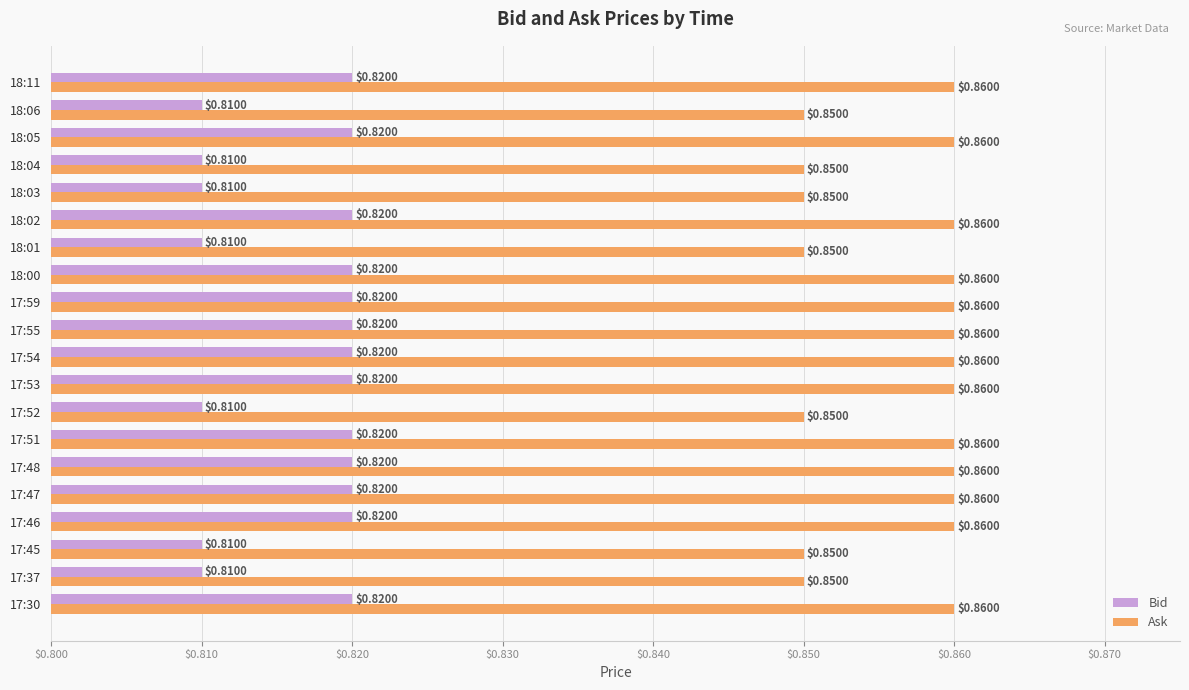

What is the sum of all Bid values?

16.3